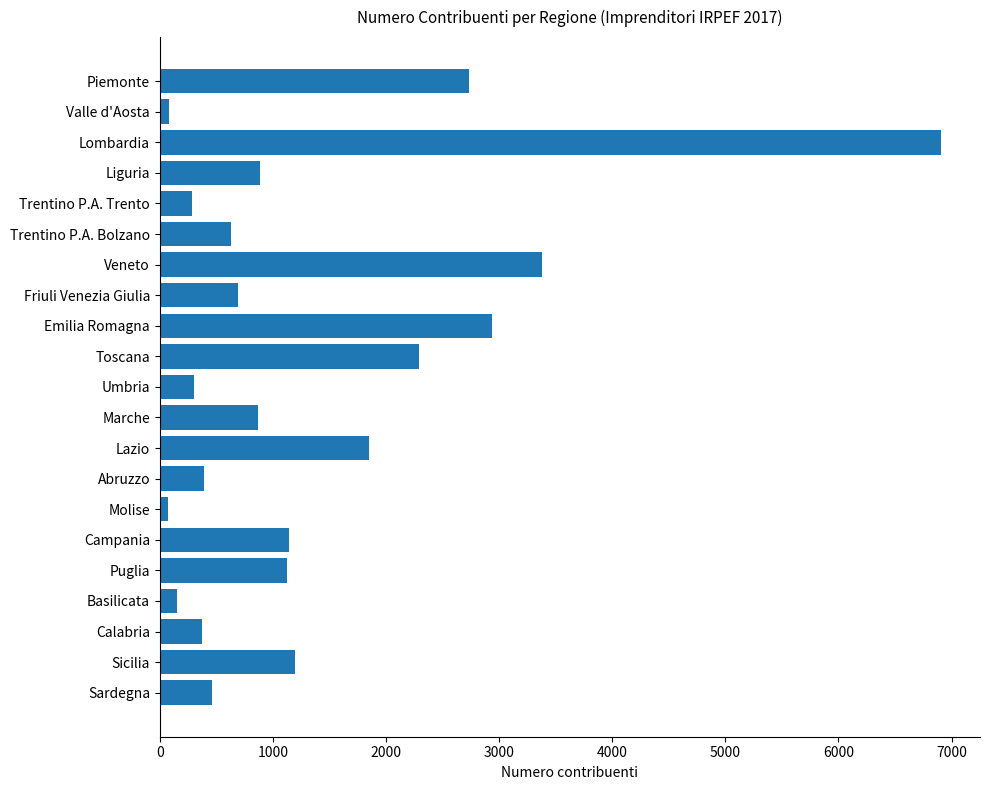

At which label is the value closest to 3490?

Veneto